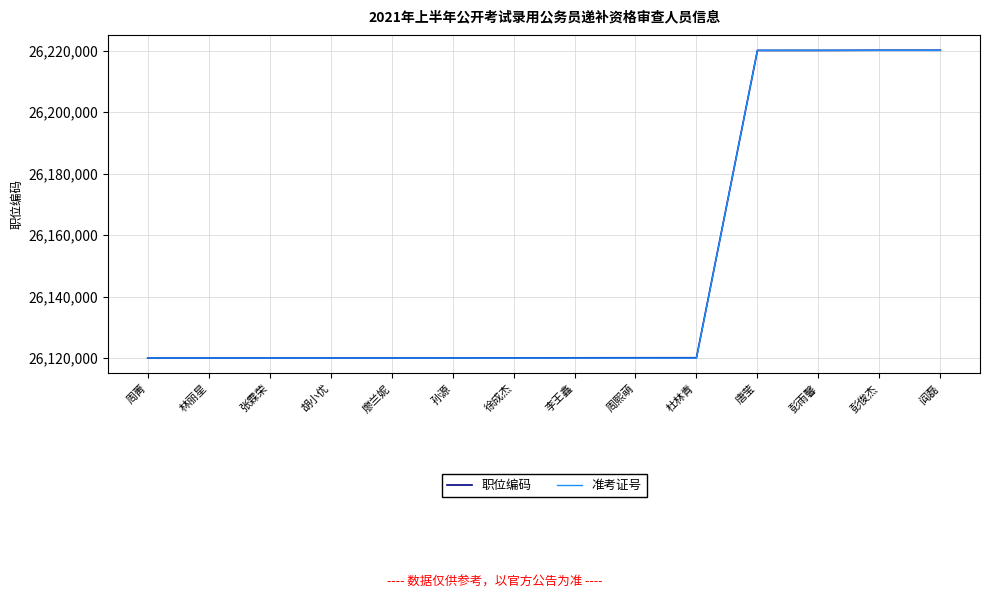

The 准考证号 series shows 26120003.0 at 李王鑫. True or false?

True